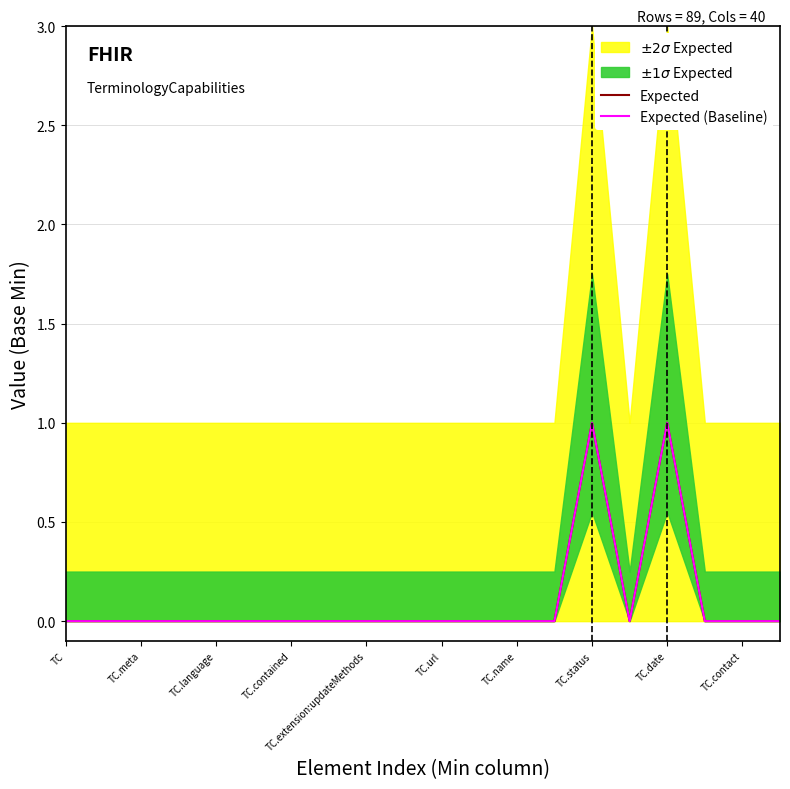

At how many categories does at least one series exceed 0?

2